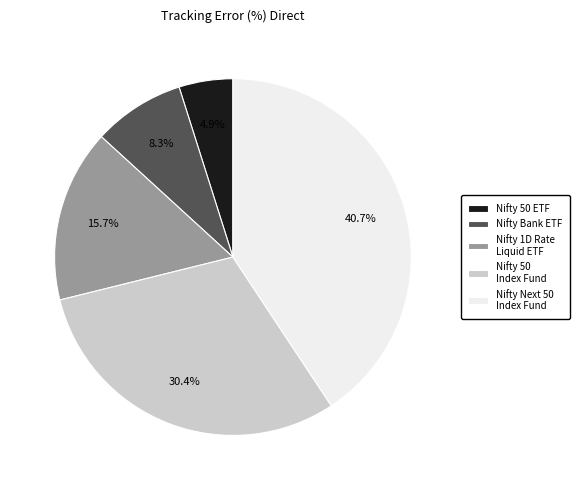

How many slices are in this pie chart?

5